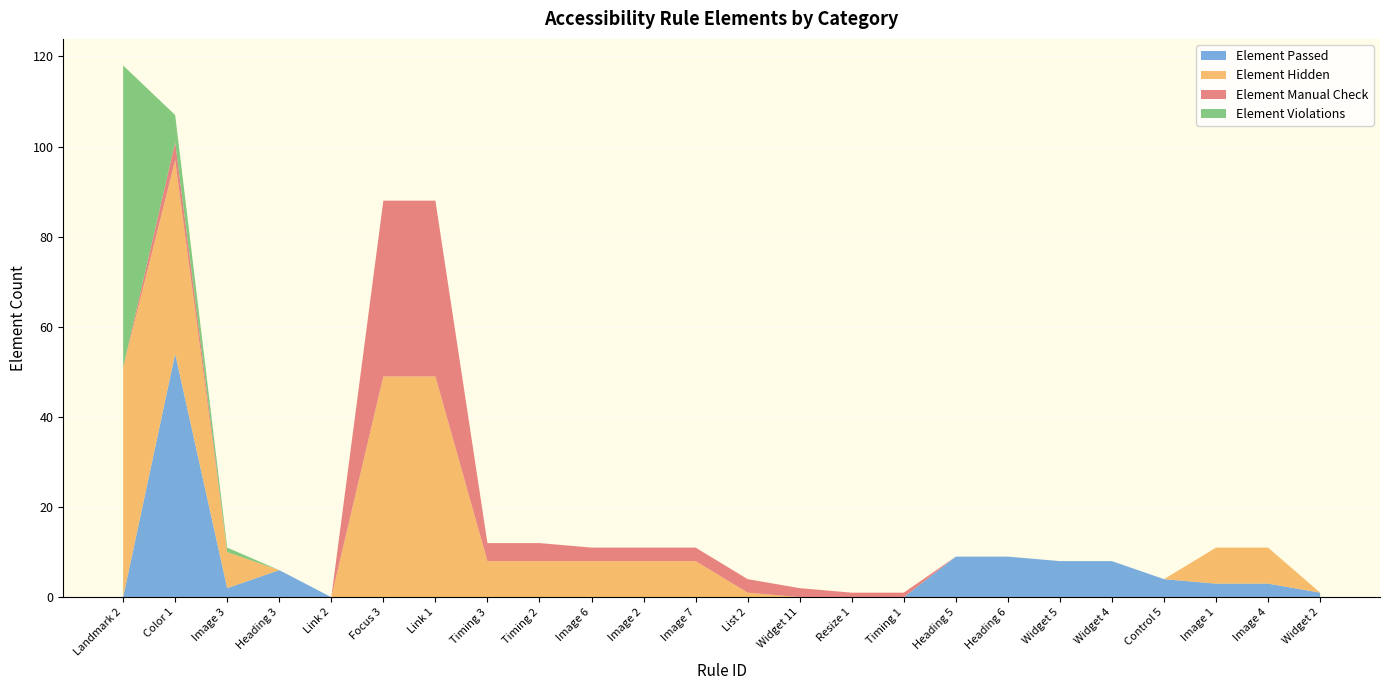

Reading left to right, transcribe all the data shown in this chart.

Element Passed: 0	54	2	6	0	0	0	0	0	0	0	0	0	0	0	0	9	9	8	8	4	3	3	1
Element Hidden: 51	43	8	0	0	49	49	8	8	8	8	8	1	0	0	0	0	0	0	0	0	8	8	0
Element Manual Check: 0	4	0	0	0	39	39	4	4	3	3	3	3	2	1	1	0	0	0	0	0	0	0	0
Element Violations: 67	6	1	0	0	0	0	0	0	0	0	0	0	0	0	0	0	0	0	0	0	0	0	0